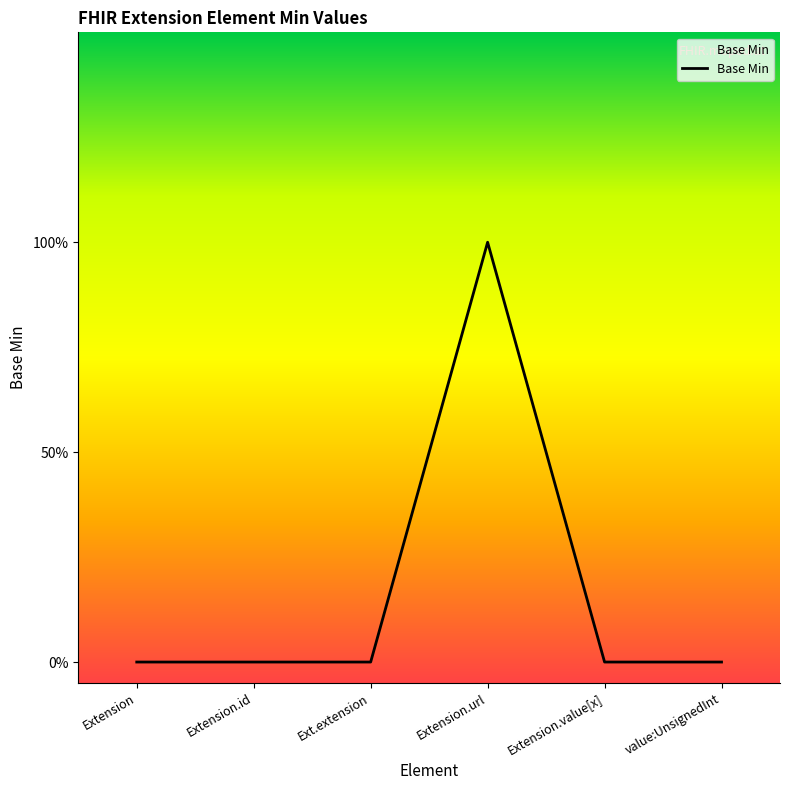

Does the chart have visible grid lines?

No